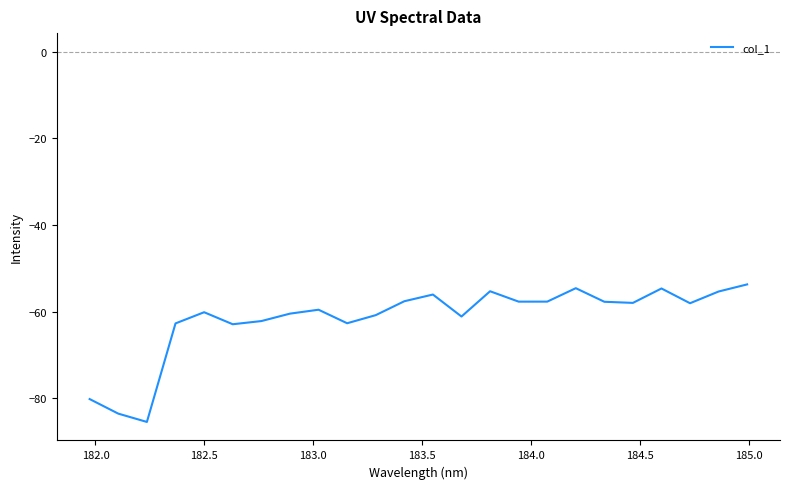

Does the chart display data point markers on the line(s)?

No